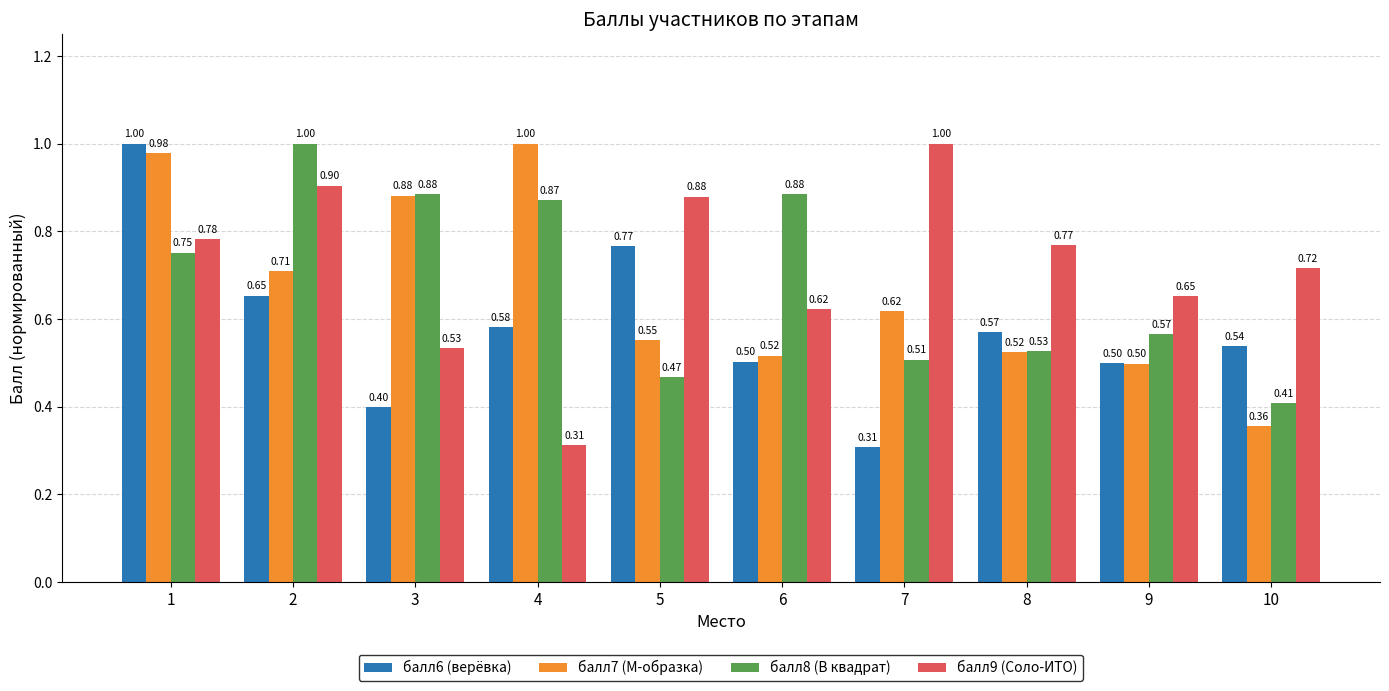

What is the difference between the балл7 (М-образка) values at 1 and 5?

0.4